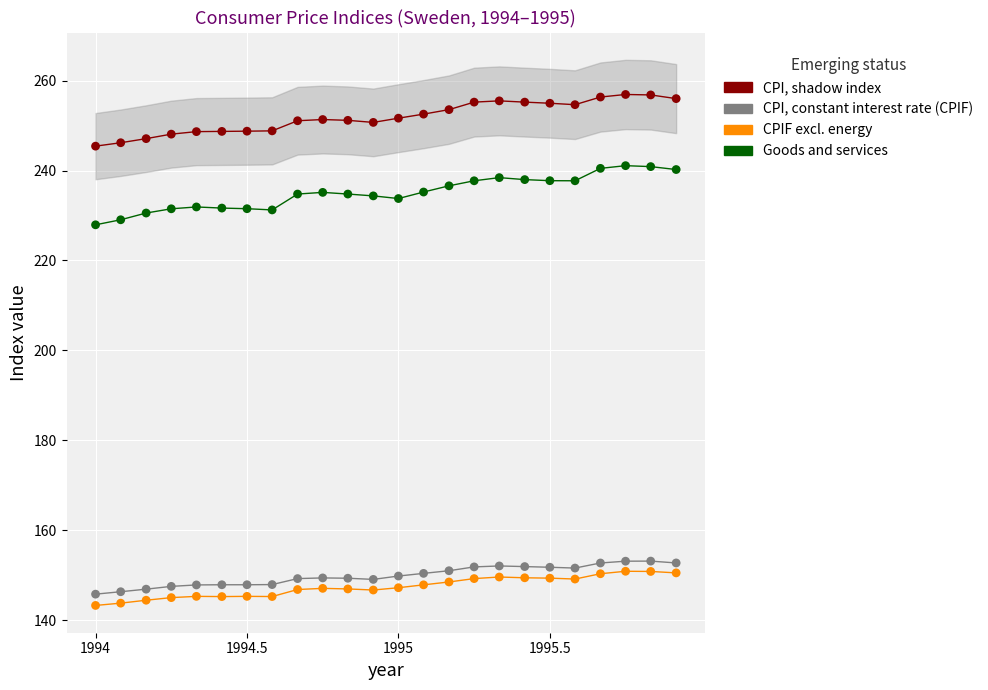

Across all data points, what is the range of Y values (max minus min)?

113.6